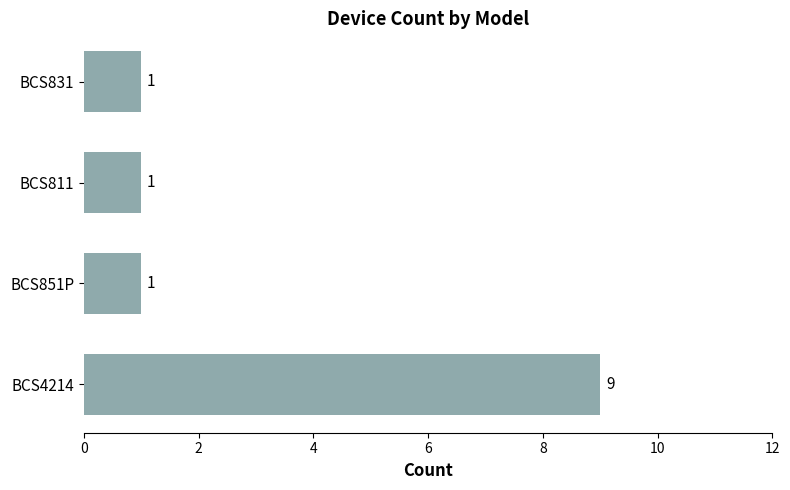

Approximately how many times larger is the value at BCS811 compared to BCS831?

1.0